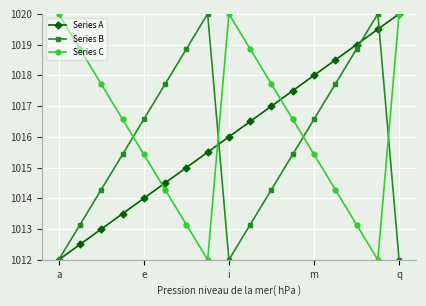

What is the maximum value shown in the chart?

1020.0